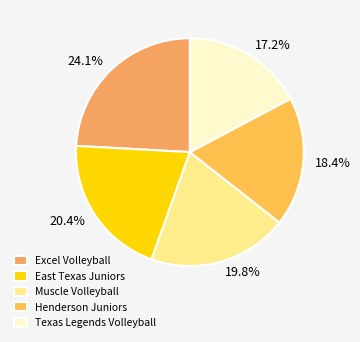

To the nearest percent, what is the average slice percentage?

20%